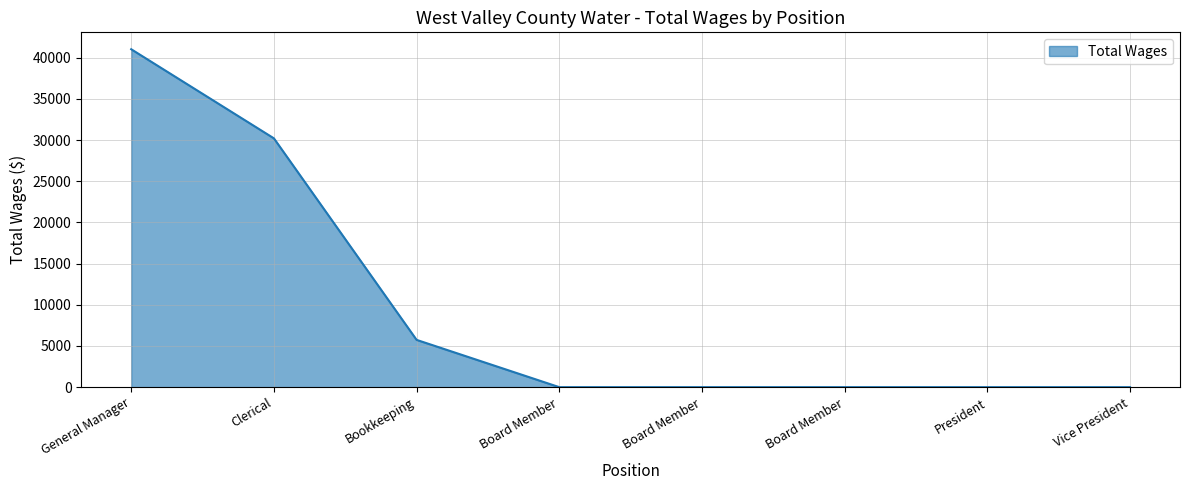

How many lines are shown in the chart?

1